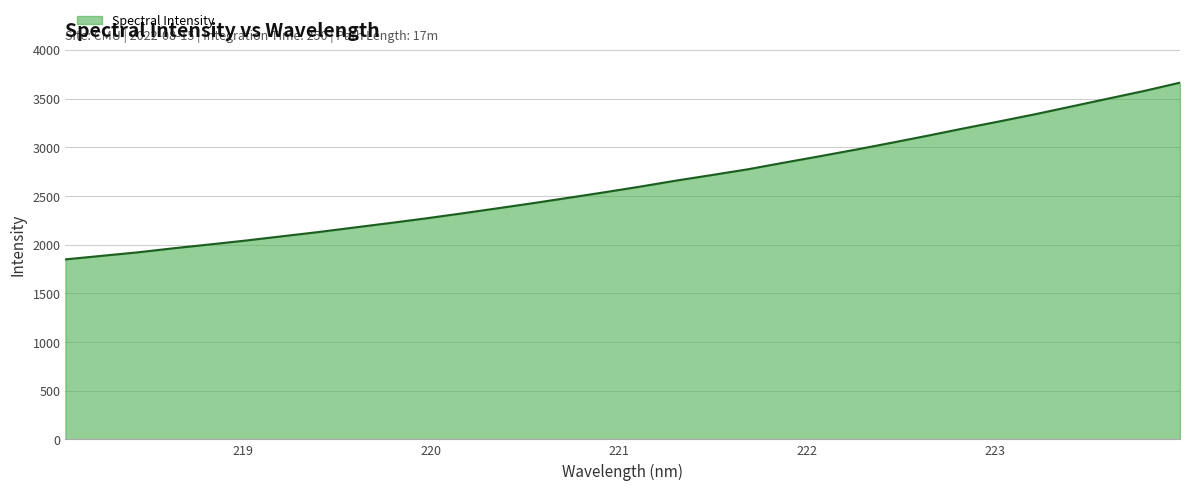

What is the smallest value displayed?

1848.9